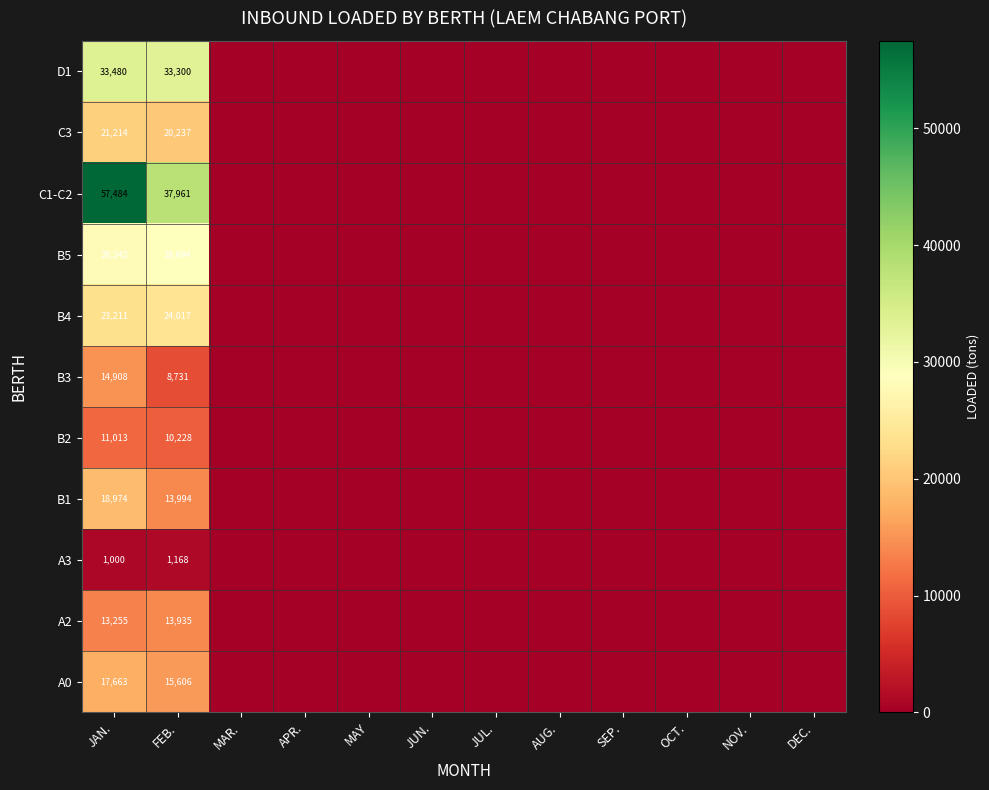

How many positive values does the A2 series have?

2